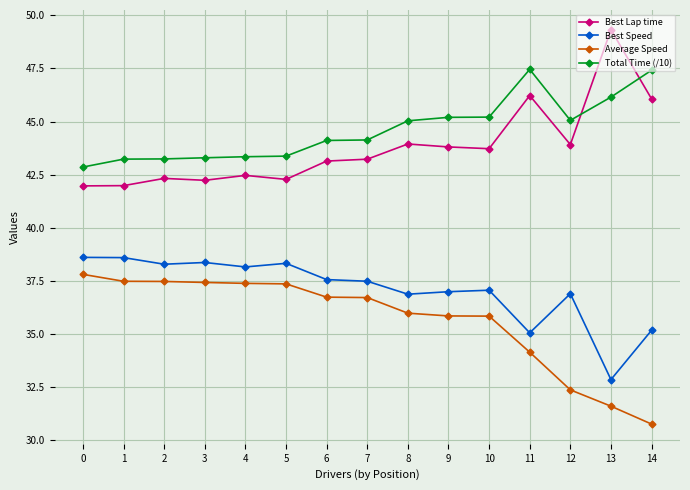

What is the average value of the Total Time (/10) series?

44.6